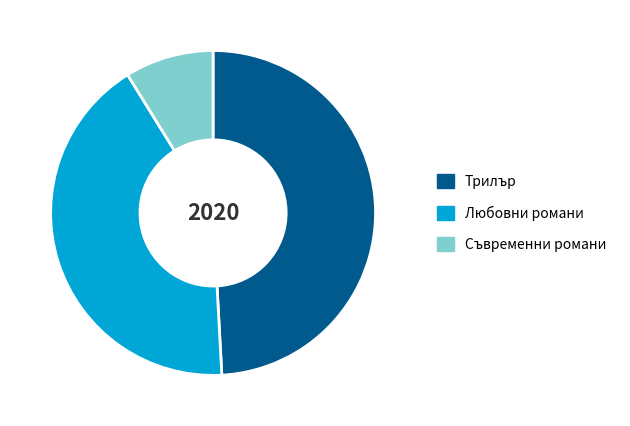

Between Трилър and Съвременни романи, which is larger?

Трилър